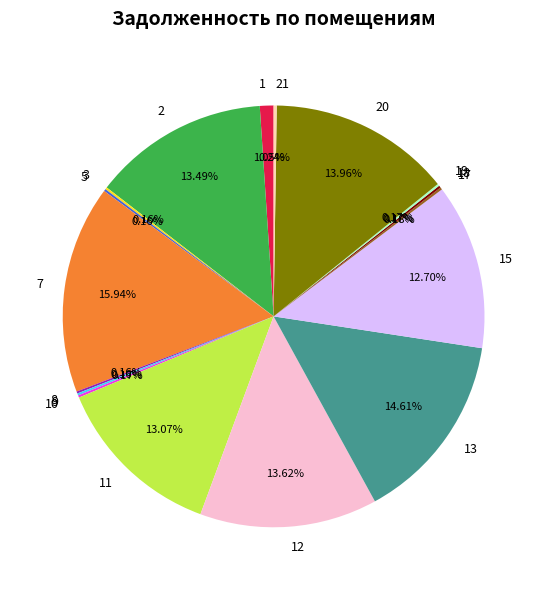

Does any single category account for the majority?

No